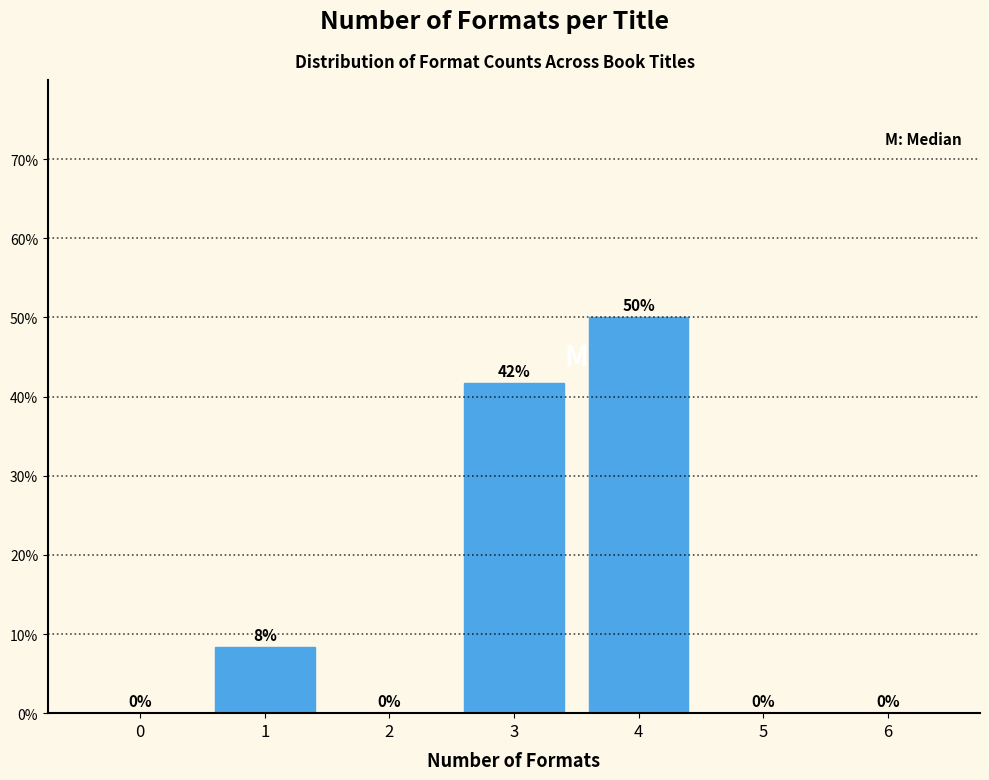

What is the approximate value at 4?

50.0